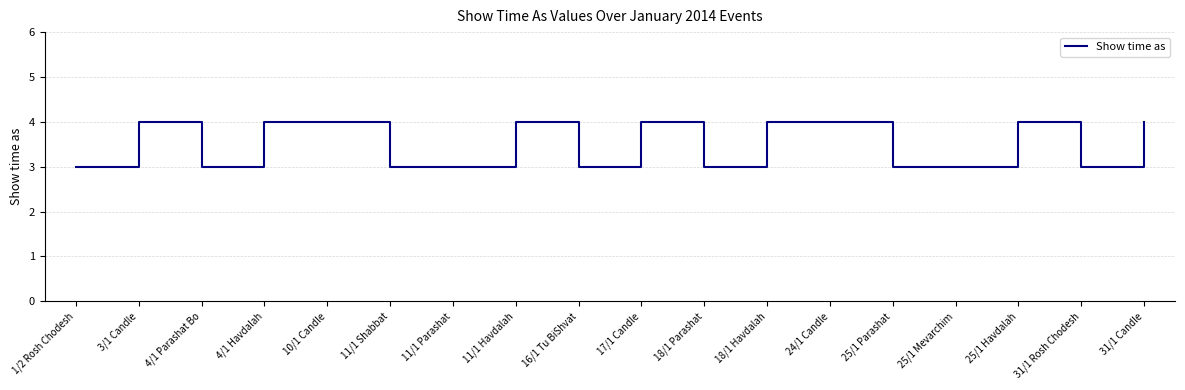

What is the greatest value displayed?

4